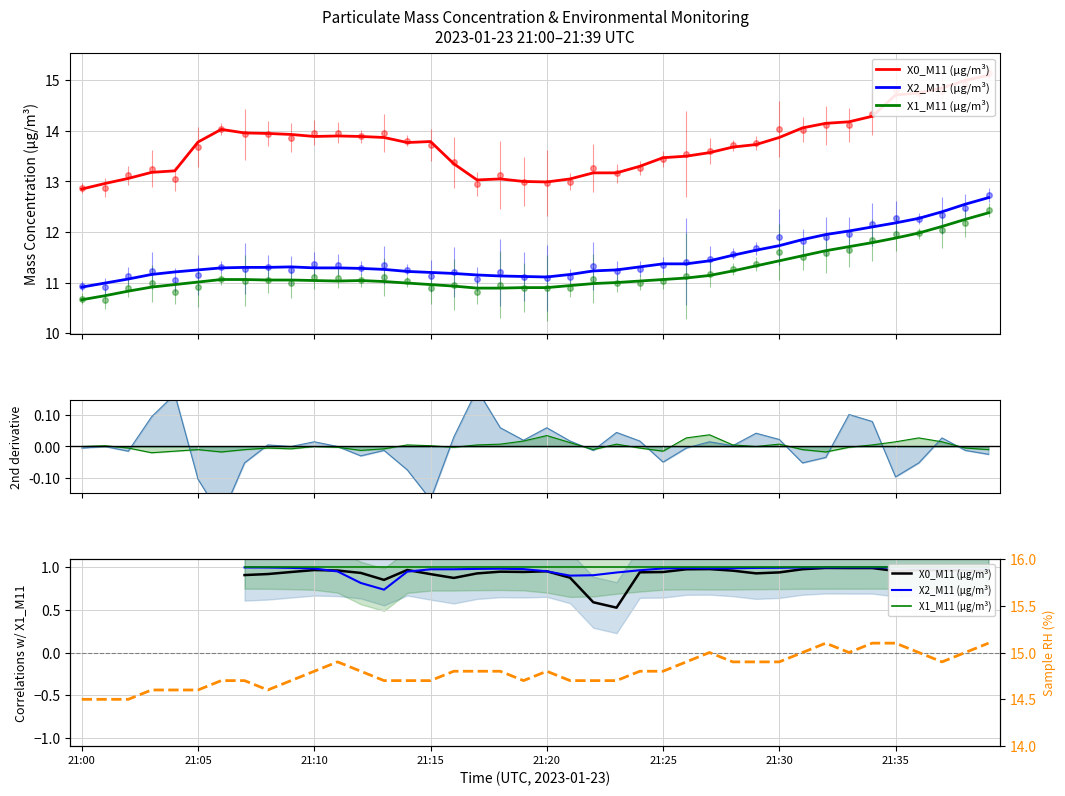

Which category has the lowest value across all series?

23